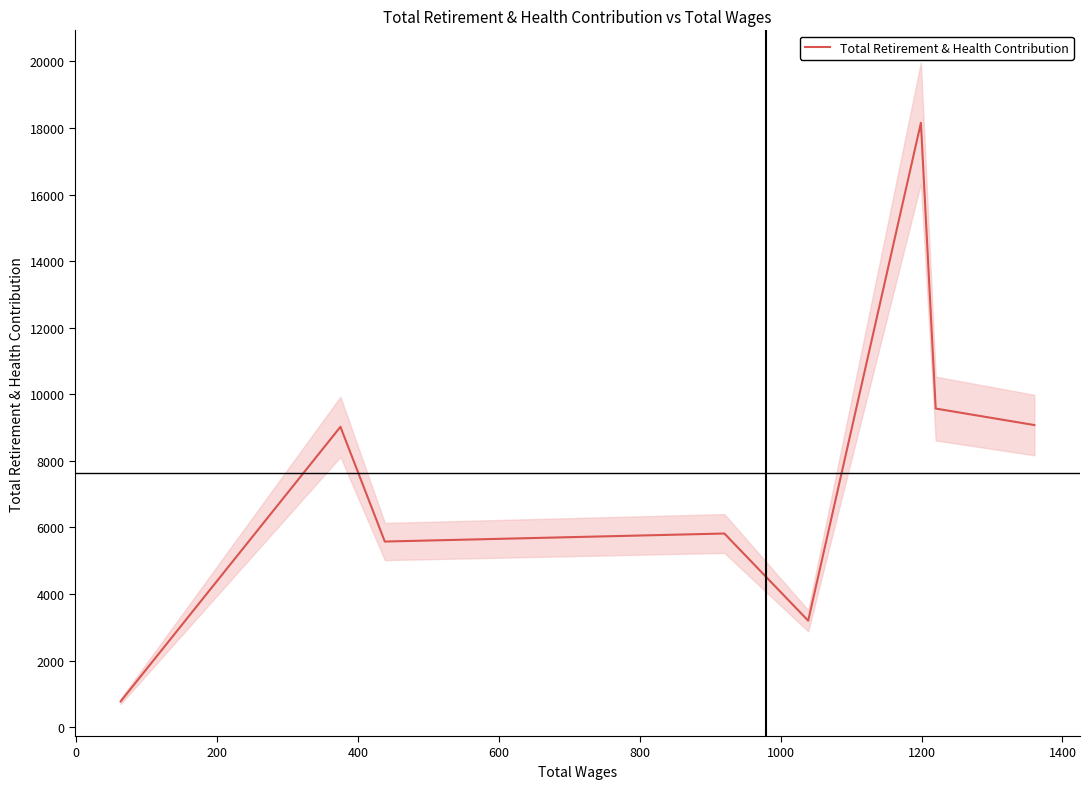

Between 1200 and 400, which is larger?

1200